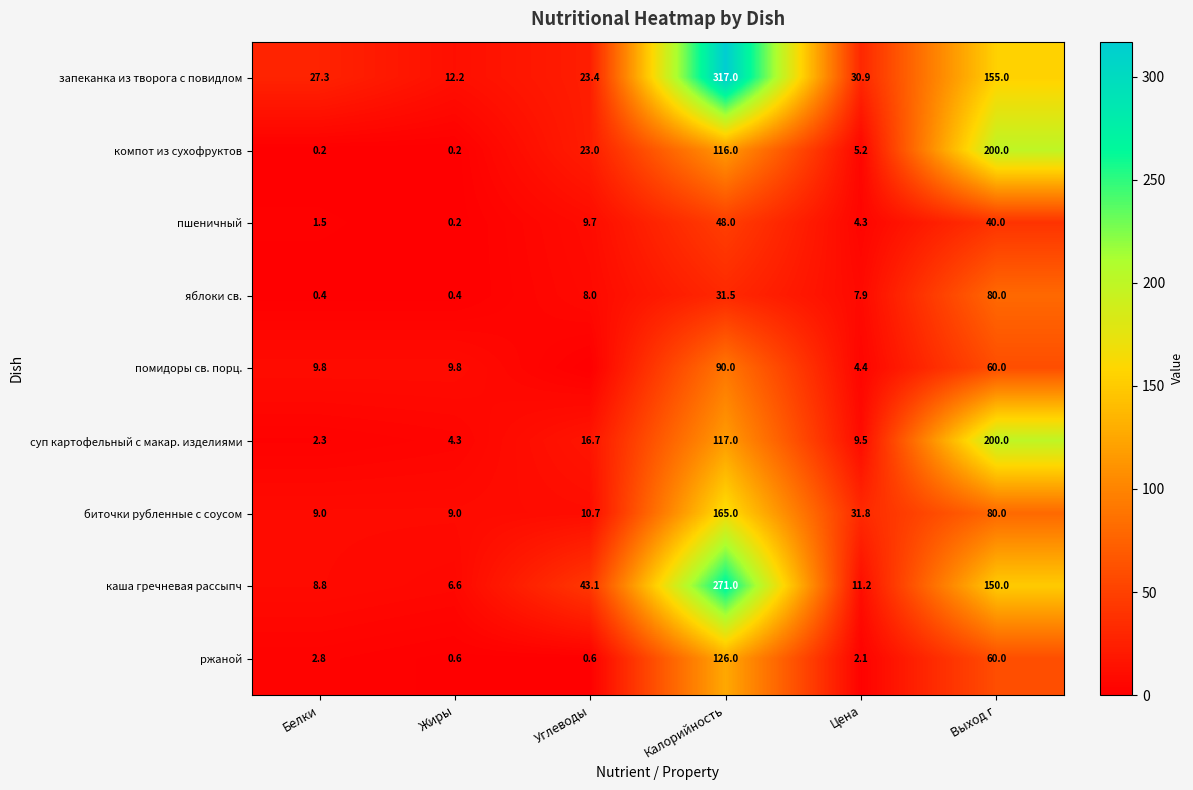

What is the maximum value for биточки рубленные с соусом?

165.0